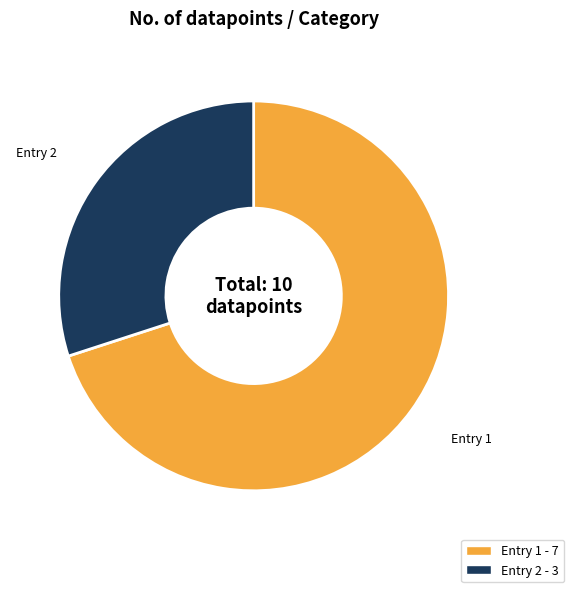

True or false: Entry 2 - 3 accounts for 30% of the total.

True